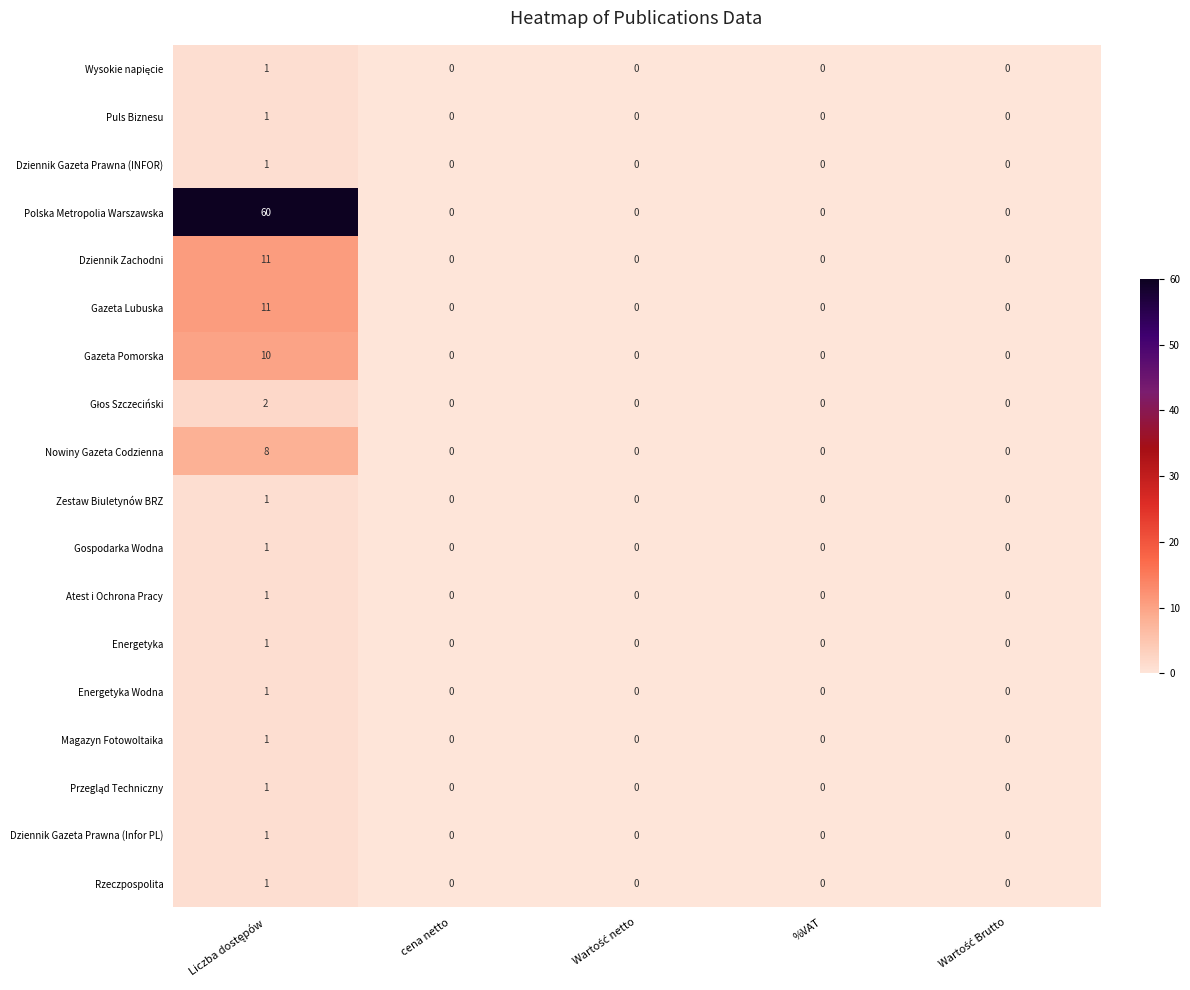

How many values in Dziennik Gazeta Prawna (INFOR) are above zero?

1